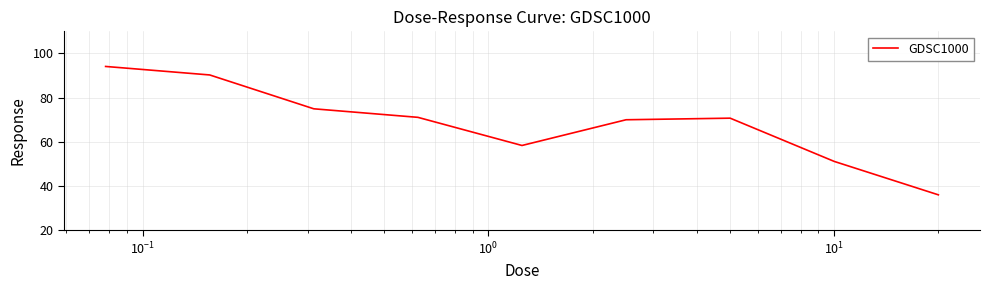

Is this an area chart (filled region under the line)?

No